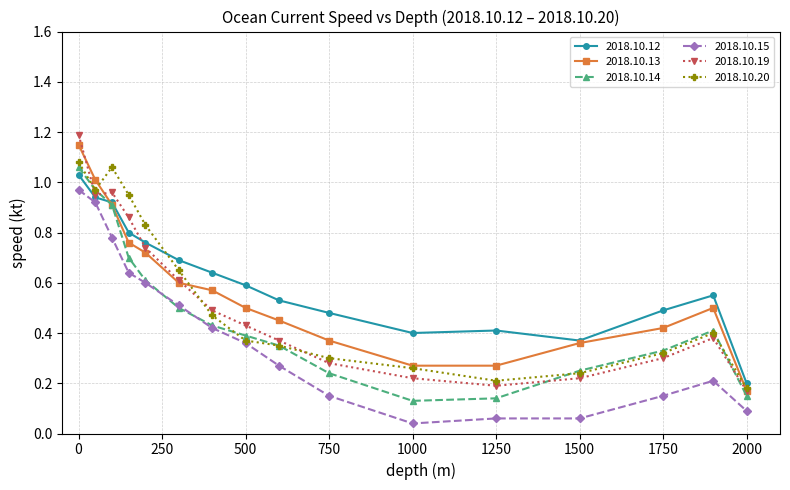

Which series has the largest total across all categories?

2018.10.12